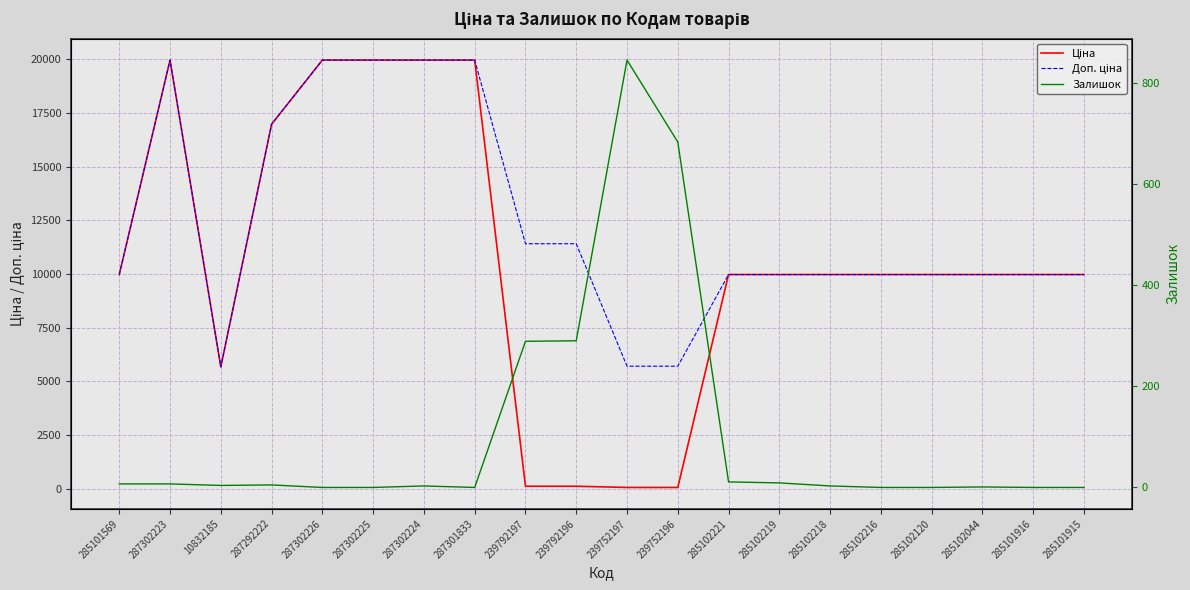

Between 287302226 and 239752197, which is larger?

287302226